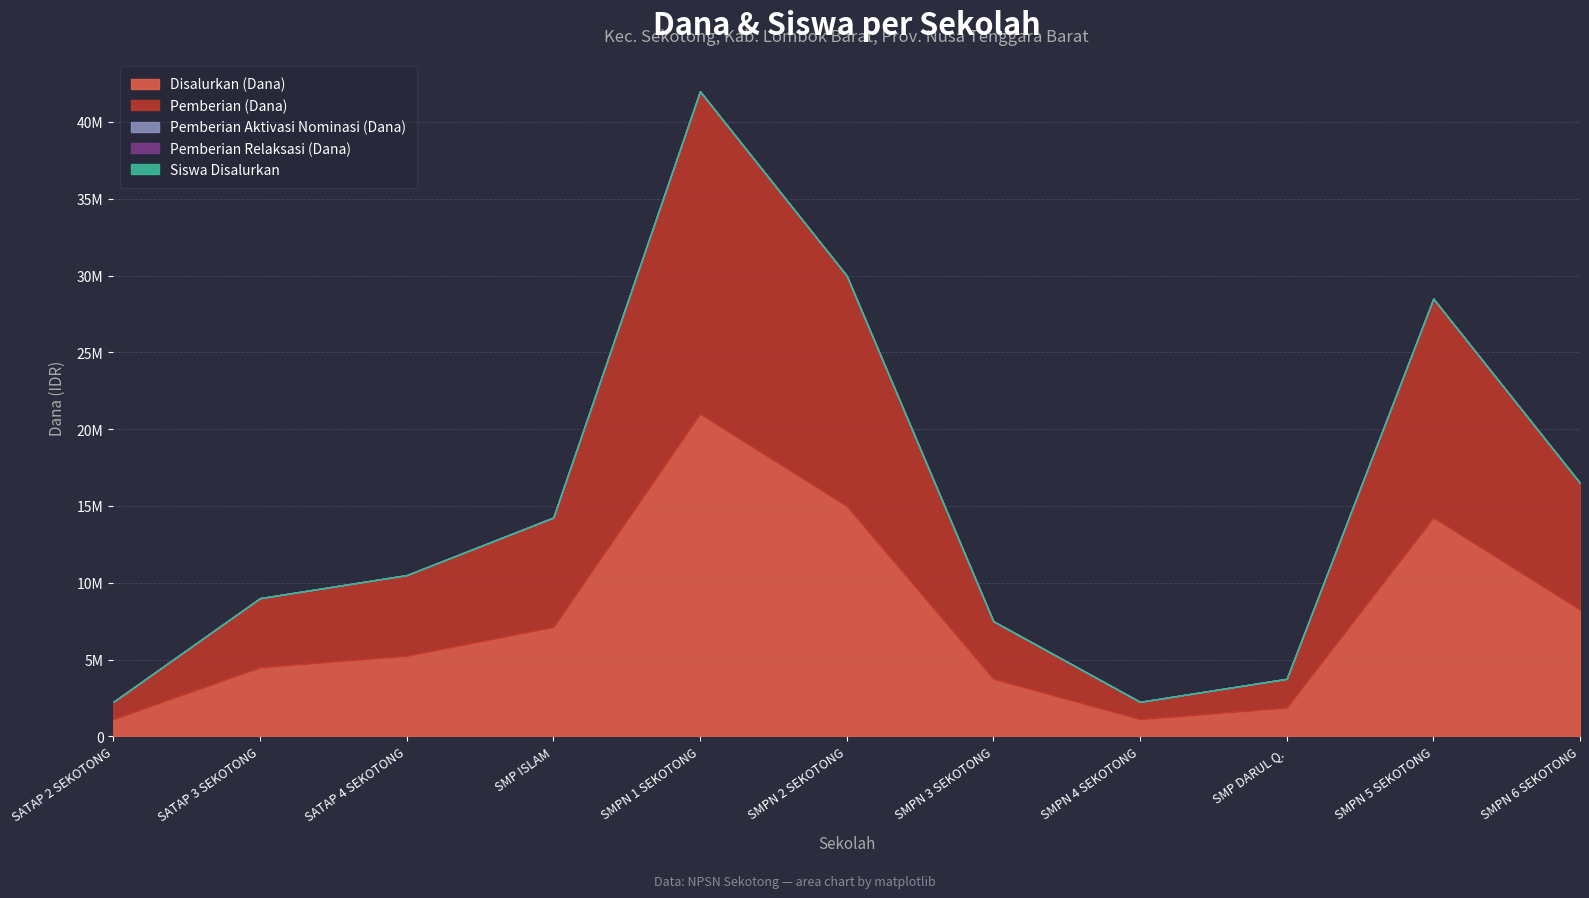

Is the value of Pemberian Aktivasi Nominasi (Dana) at SMP NEGERI 4 SEKOTONG greater than the value of Pemberian (Dana) at SMP NEGERI 1 SEKOTONG?

No